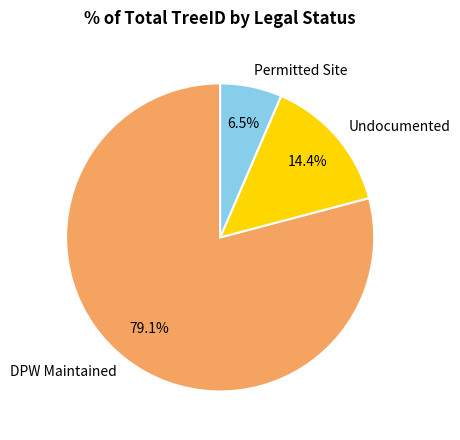

How many segments does this pie chart have?

3